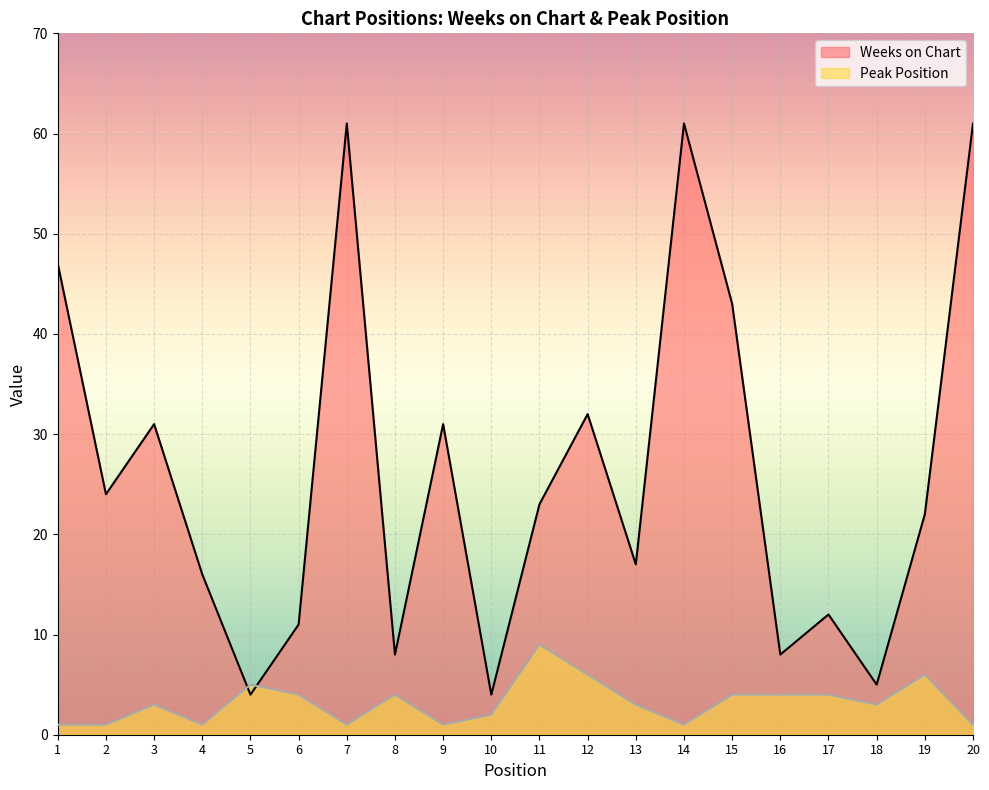

Is the value of Peak Position at 11 greater than the value of Weeks on Chart at 14?

No